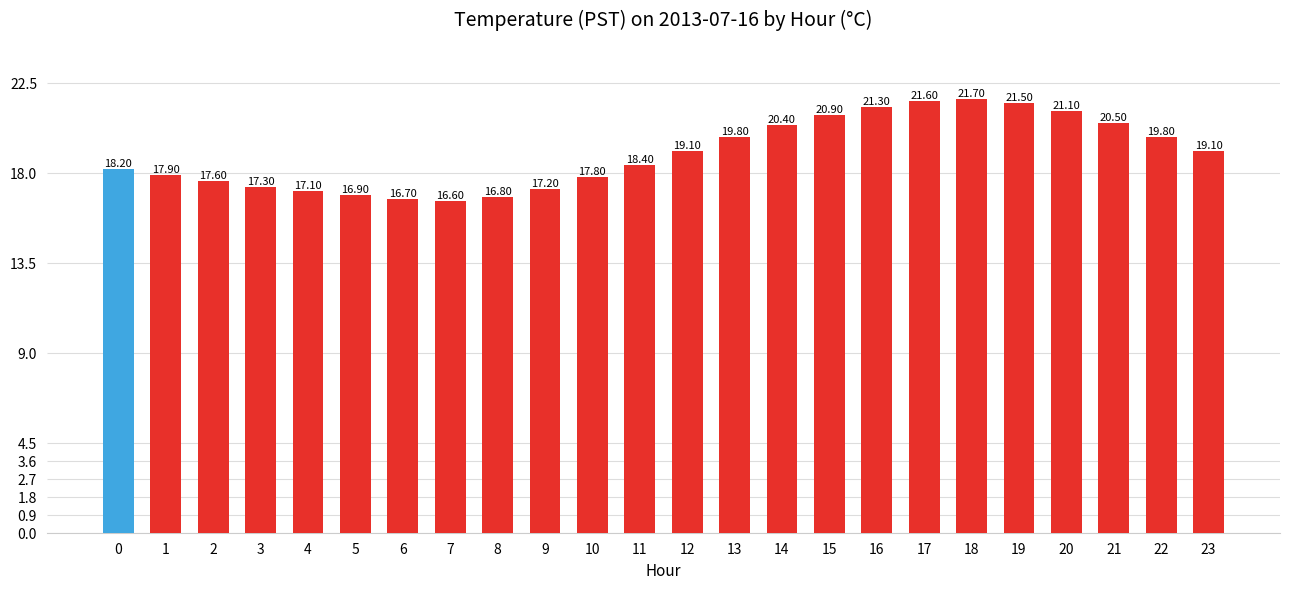

How many data points are less than 19?

12